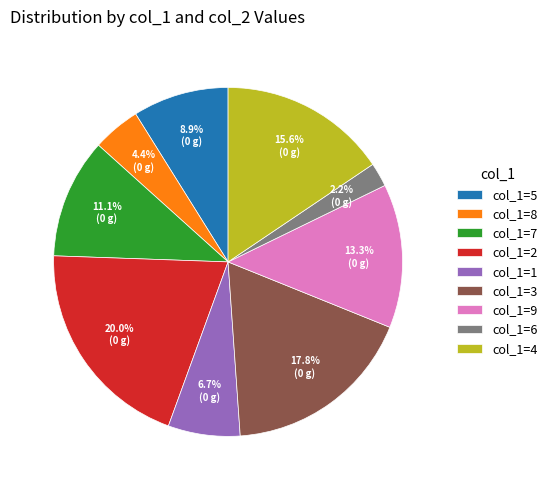

Approximately how many times larger is the value at col_1=1 compared to col_1=5?

0.8